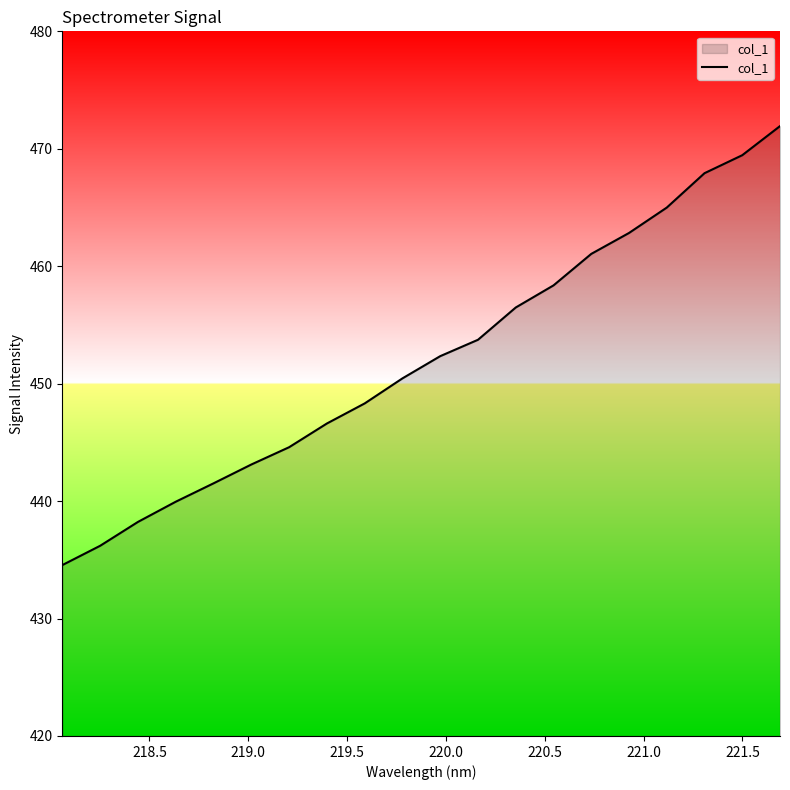

What is the smallest value displayed?

434.6